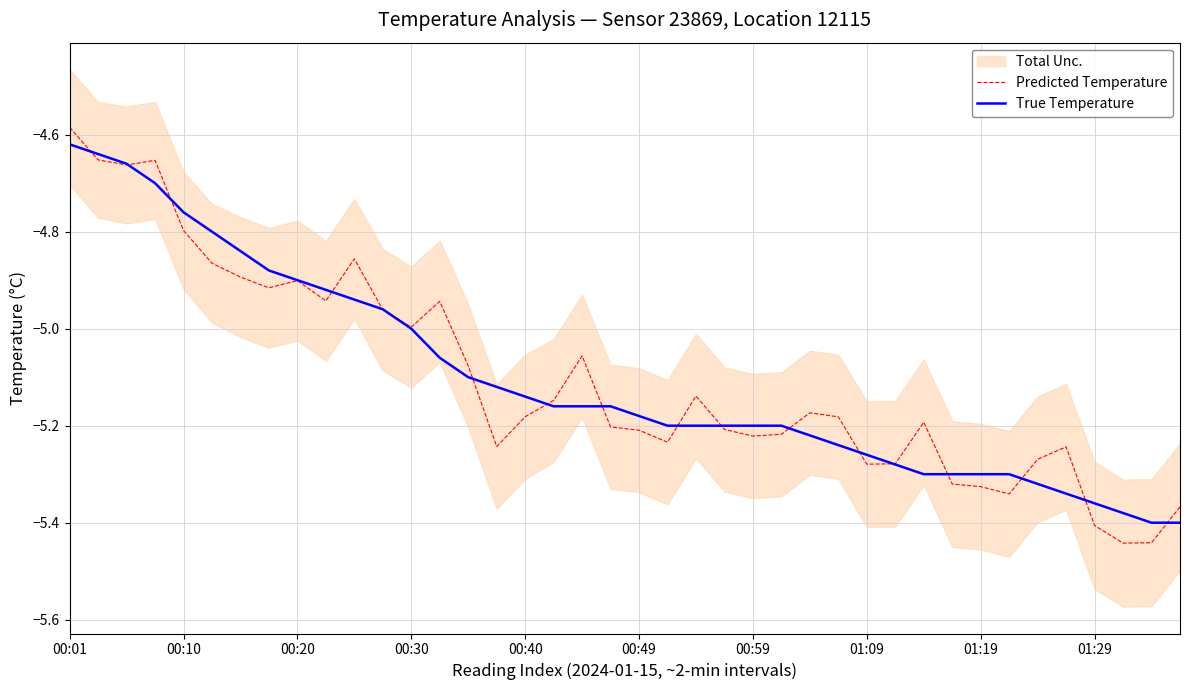

At which category does the chart reach its minimum across all series?

37